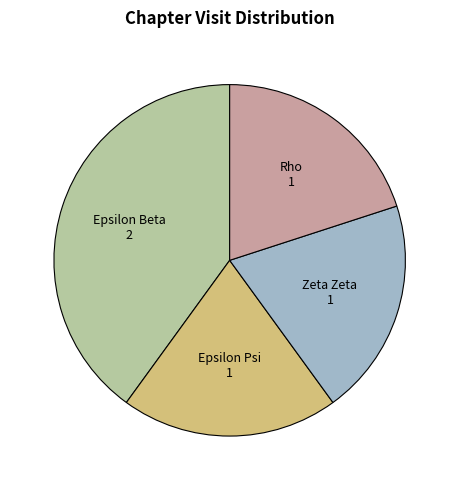

Combined, do Epsilon Beta and Zeta Zeta account for over 50%?

Yes